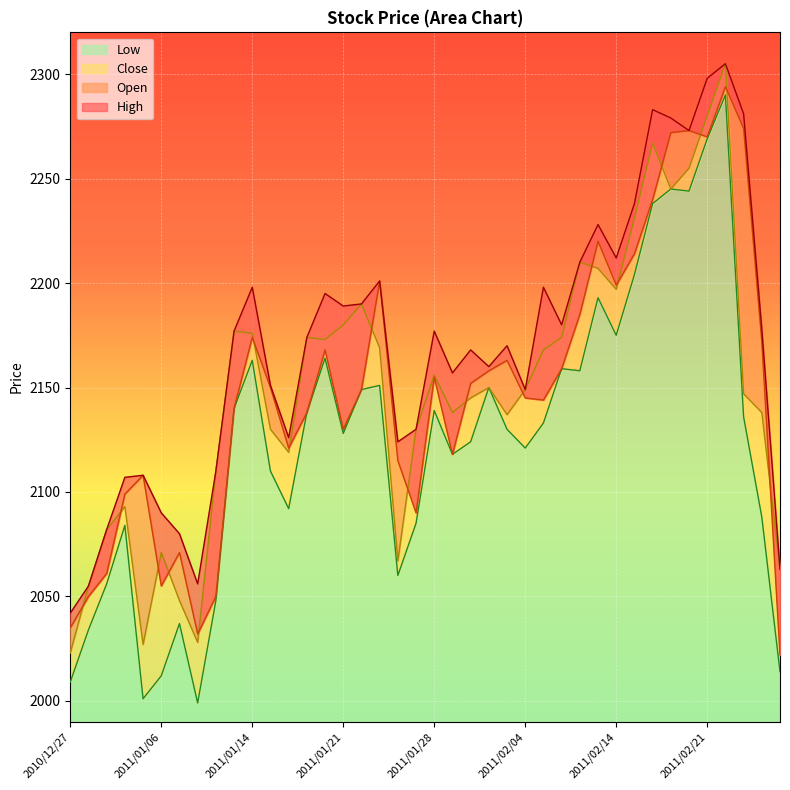

What are all the series names shown in the legend?

Open, Low, High, Close